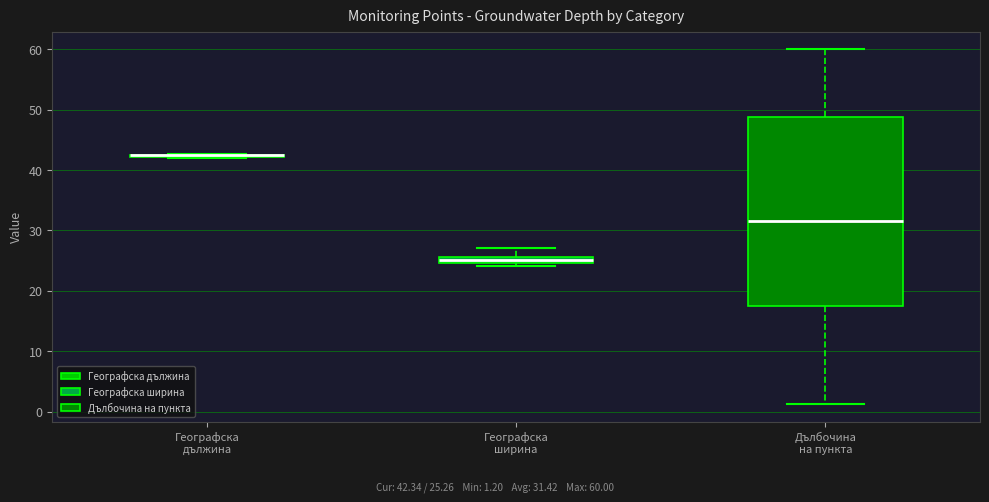

Where does the median line of the box for Дълбочина на пункта sit on the y-axis? The values are not printed on the chart, so give them approximately, as read against the axis.

32